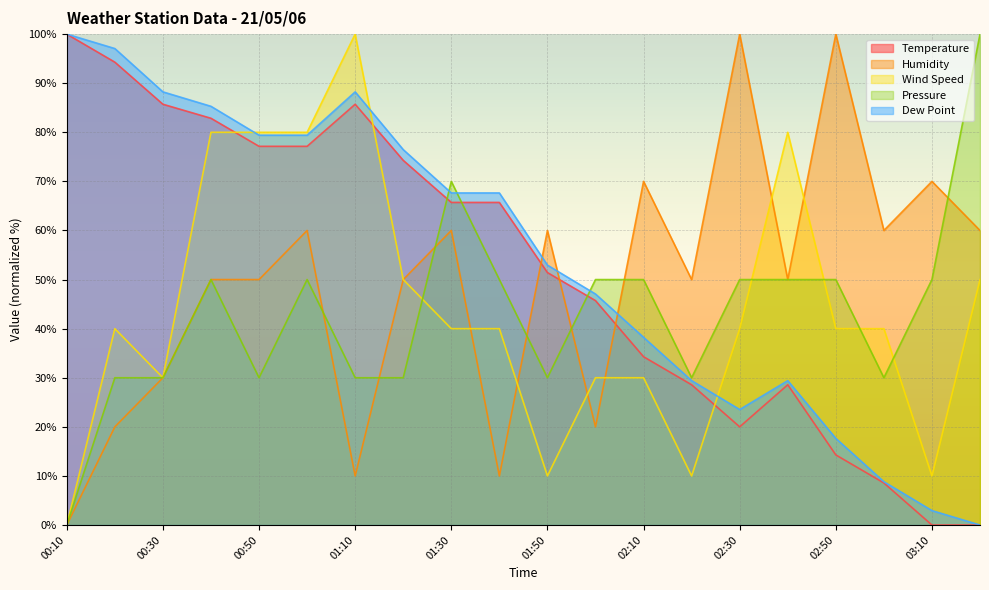

Reading left to right, what are all the values shown in this chart?

Temperature: 100.0	94.3	85.7	82.9	77.1	77.1	85.7	74.3	65.7	65.7	51.4	45.7	34.3	28.6	20.0	28.6	14.3	8.6	0.0	0.0
Humidity: 0.0	20.0	30.0	50.0	50.0	60.0	10.0	50.0	60.0	10.0	60.0	20.0	70.0	50.0	100.0	50.0	100.0	60.0	70.0	60.0
Wind Speed: 0.0	40.0	30.0	80.0	80.0	80.0	100.0	50.0	40.0	40.0	10.0	30.0	30.0	10.0	40.0	80.0	40.0	40.0	10.0	50.0
Pressure: 0.0	30.0	30.0	50.0	30.0	50.0	30.0	30.0	70.0	50.0	30.0	50.0	50.0	30.0	50.0	50.0	50.0	30.0	50.0	100.0
Dew Point: 100.0	97.1	88.2	85.3	79.4	79.4	88.2	76.5	67.6	67.6	52.9	47.1	38.2	29.4	23.5	29.4	17.6	8.8	2.9	0.0